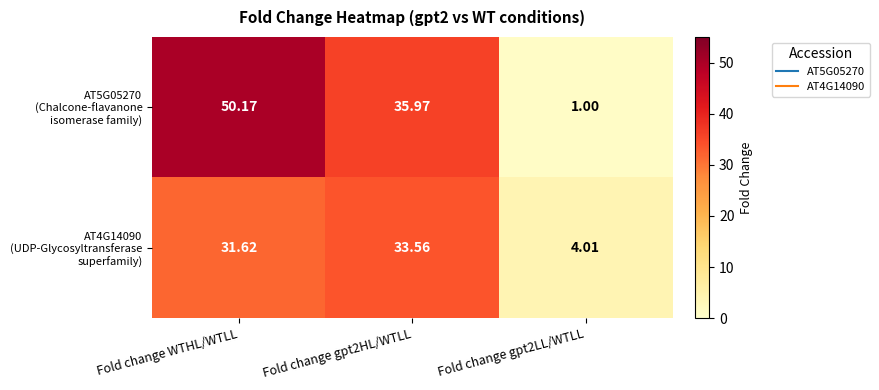

At which category is the sum across all series the highest?

Fold change WTHL/WTLL